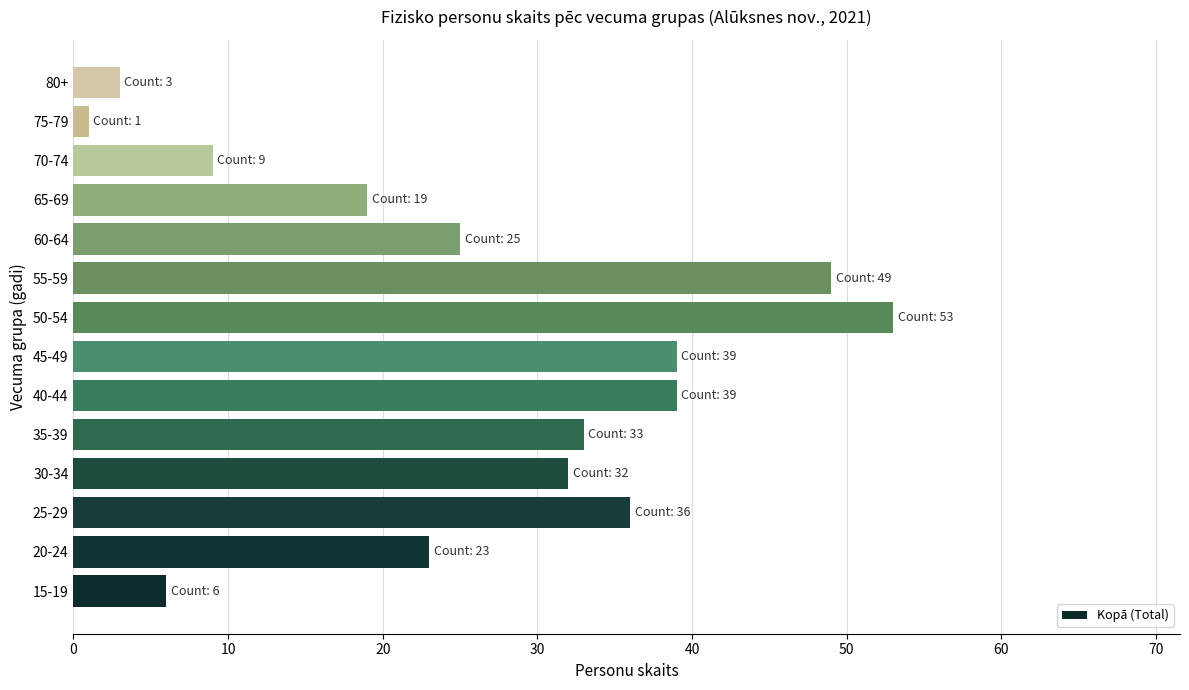

True or false: the data shows 17 at 55-59.

False